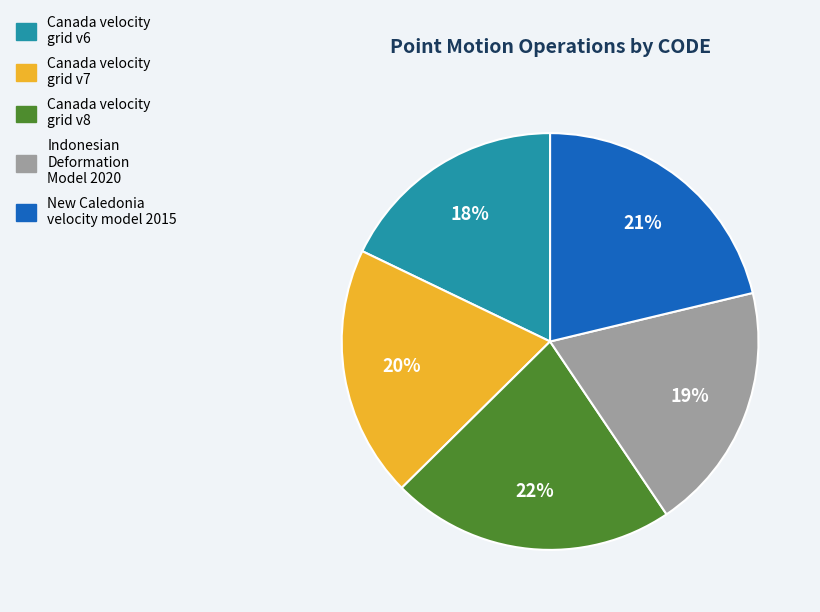

What percentage is the Indonesian Deformation Model 2020 slice, to the nearest percent?

19%